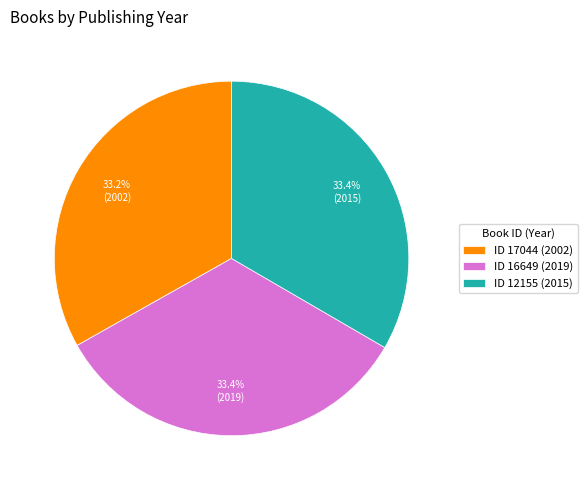

Does any single category account for the majority?

No